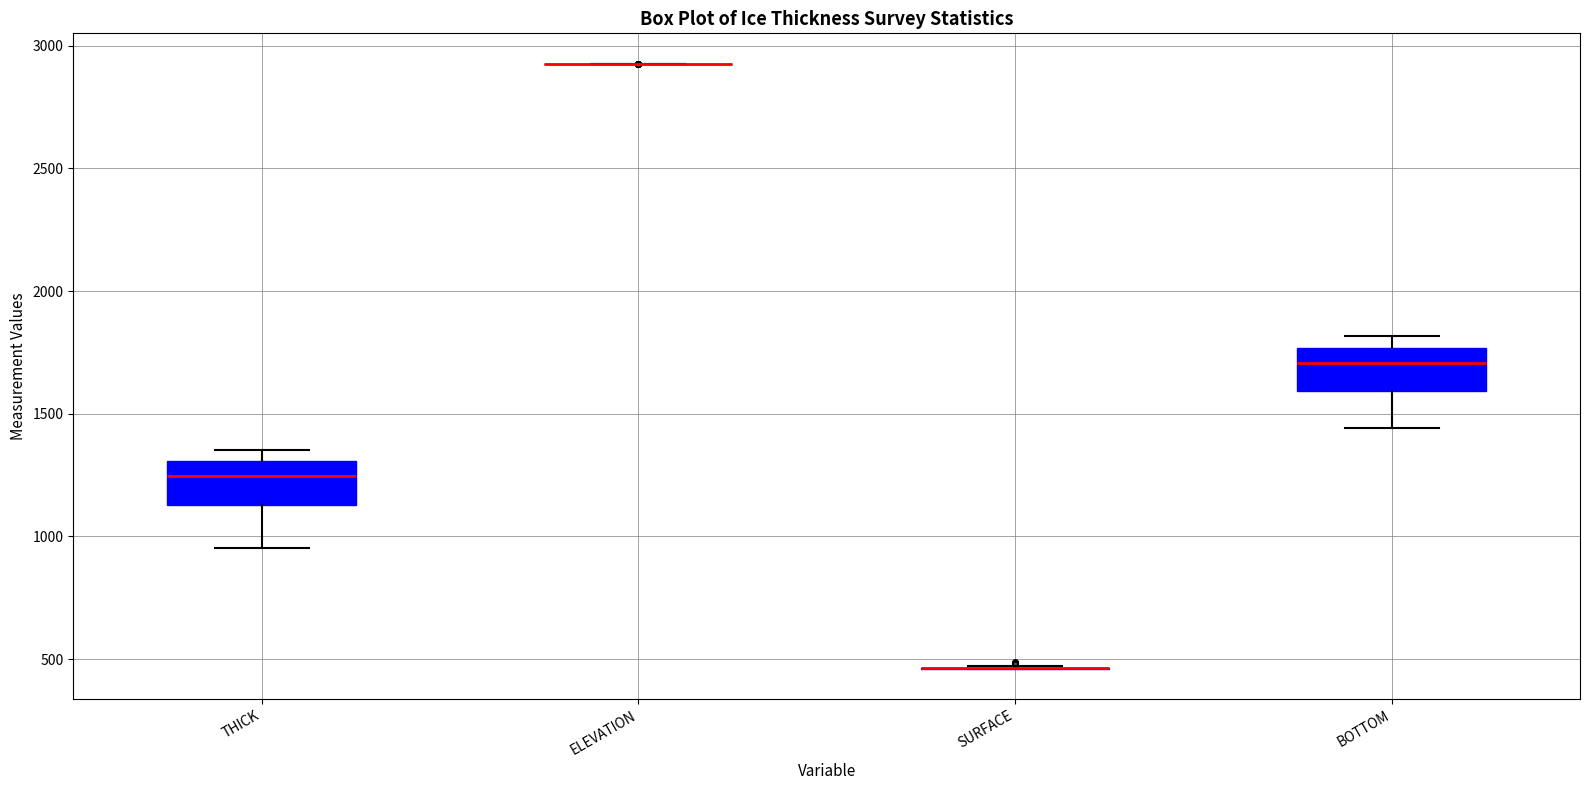

Where does the median line of the box for THICK sit on the y-axis? The values are not printed on the chart, so give them approximately, as read against the axis.

1250